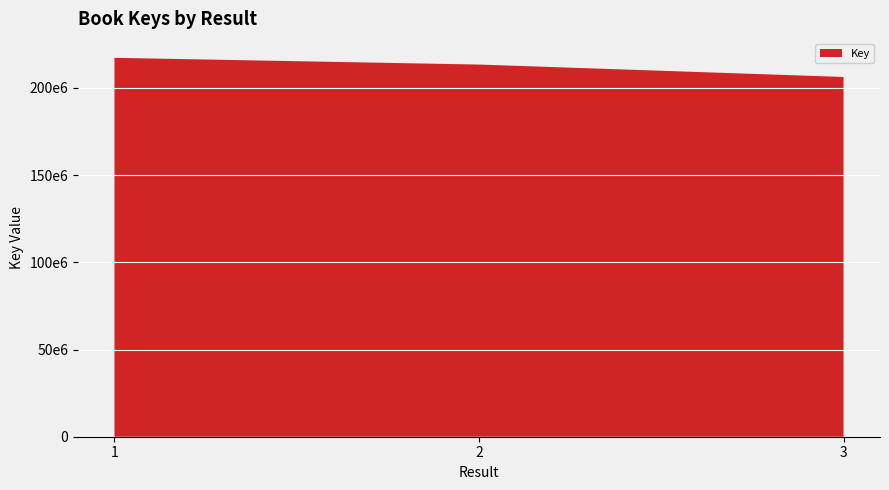

Reading left to right, extract all data points from this chart.

217216089	213360178	206246262